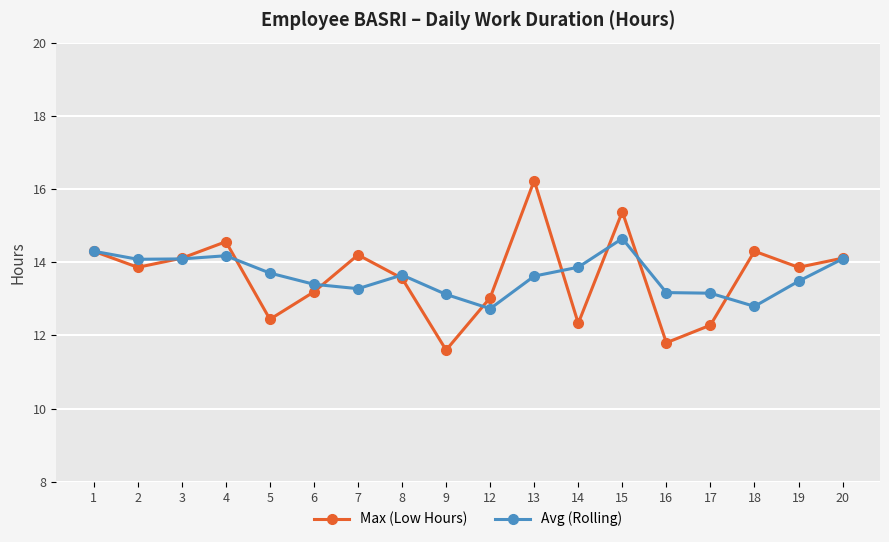

List the series in order of their peak value, highest first.

Max (Low Hours), Avg (Rolling)